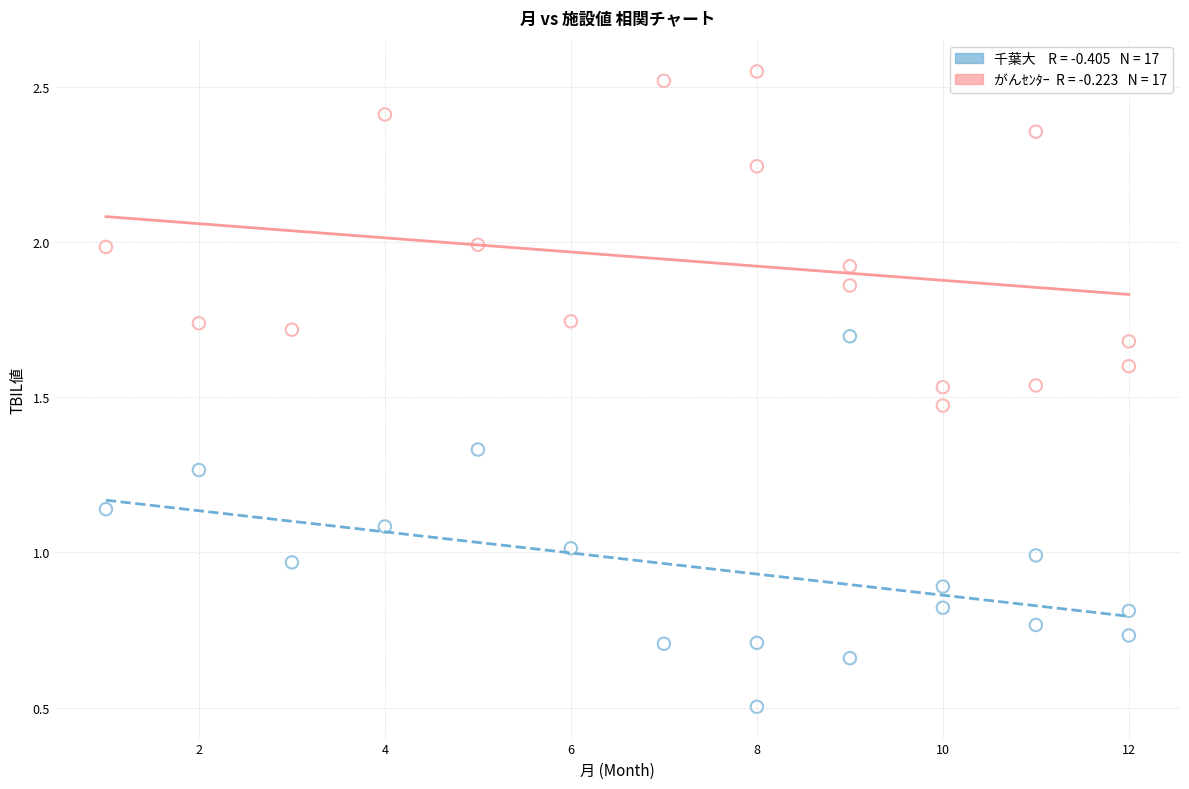

Across all data points, what is the range of Y values (max minus min)?

2.0